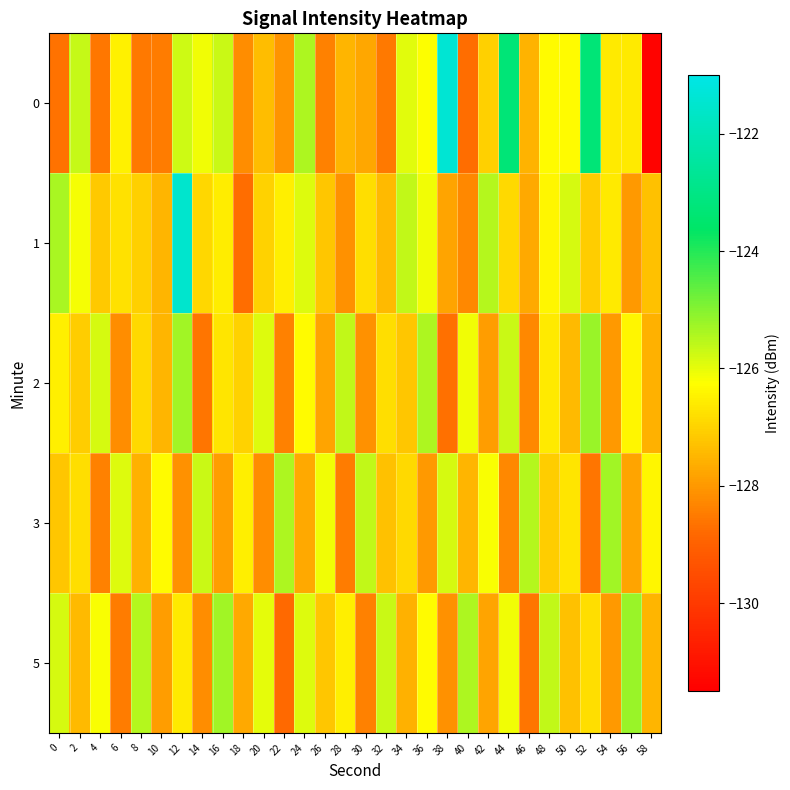

Reading left to right, list all the values displayed in this chart.

0: 0=-128.6	2=-125.6	4=-128.6	6=-126.5	8=-128.5	10=-128.5	12=-125.7	14=-126.1	16=-125.7	18=-128.2	20=-127.4	22=-128.1	24=-125.4	26=-128.4	28=-127.5	30=-127.8	32=-128.5	34=-125.9	36=-126.2	38=-121.4	40=-128.7	42=-127.1	44=-123.3	46=-127.6	48=-126.3	50=-126.3	52=-123.3	54=-126.6	56=-126.6	58=-131.4
1: 0=-125.4	2=-126.2	4=-127.2	6=-126.8	8=-127.0	10=-127.5	12=-121.5	14=-126.9	16=-126.6	18=-128.7	20=-127.0	22=-126.5	24=-125.9	26=-127.2	28=-128.1	30=-126.8	32=-127.4	34=-125.6	36=-126.1	38=-127.8	40=-128.3	42=-125.5	44=-126.9	46=-127.7	48=-126.4	50=-125.8	52=-127.1	54=-126.6	56=-128.0	58=-127.3
2: 0=-126.5	2=-127.1	4=-125.8	6=-128.2	8=-126.9	10=-127.5	12=-125.3	14=-128.6	16=-126.7	18=-127.0	20=-125.9	22=-128.4	24=-126.3	26=-127.8	28=-125.6	30=-128.1	32=-126.8	34=-127.2	36=-125.4	38=-128.7	40=-126.1	42=-127.9	44=-125.7	46=-128.3	48=-126.6	50=-127.4	52=-125.2	54=-128.0	56=-126.4	58=-127.6
3: 0=-127.2	2=-126.8	4=-128.4	6=-125.9	8=-127.6	10=-126.3	12=-128.1	14=-125.7	16=-127.9	18=-126.5	20=-128.2	22=-125.4	24=-127.7	26=-126.1	28=-128.5	30=-125.6	32=-127.3	34=-126.9	36=-128.0	38=-125.8	40=-127.5	42=-126.2	44=-128.3	46=-125.5	48=-127.1	50=-126.7	52=-128.6	54=-125.3	56=-127.8	58=-126.4
5: 0=-125.8	2=-127.4	4=-126.2	6=-128.5	8=-125.5	10=-127.9	12=-126.6	14=-128.2	16=-125.3	18=-127.7	20=-126.0	22=-128.8	24=-125.9	26=-127.2	28=-126.5	30=-128.4	32=-125.7	34=-127.6	36=-126.3	38=-128.1	40=-125.4	42=-127.8	44=-126.1	46=-128.6	48=-125.6	50=-127.3	52=-126.8	54=-128.0	56=-125.2	58=-127.5